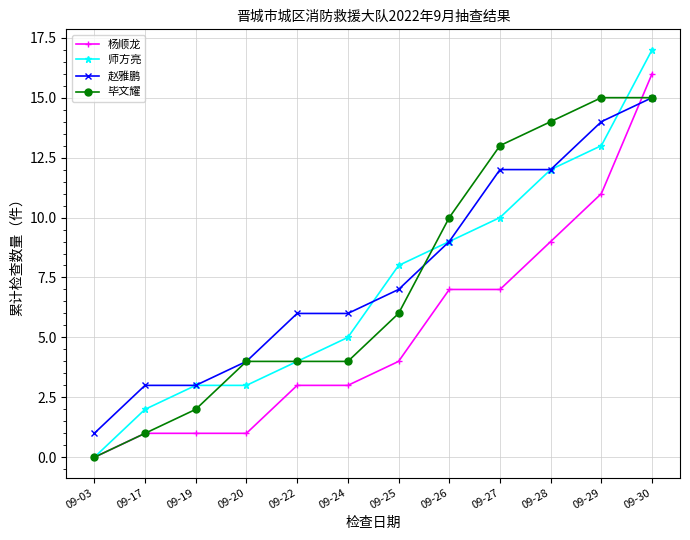

Which label corresponds to the smallest value in the chart?

09-03